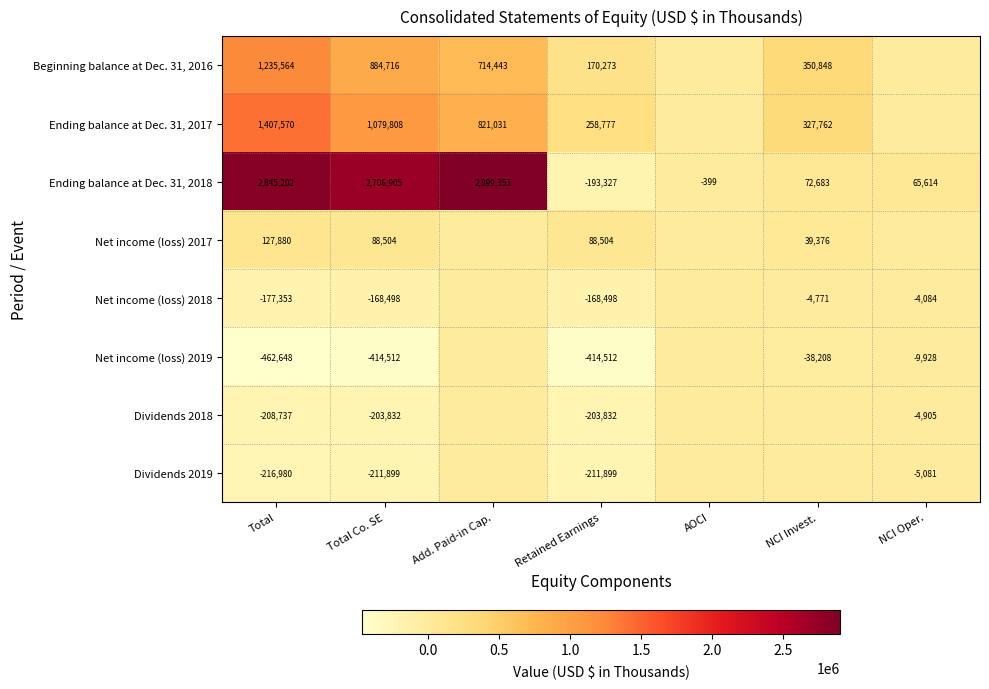

Which category has the highest value in the Ending balance at Dec. 31, 2018 series?

Add. Paid-in Cap.